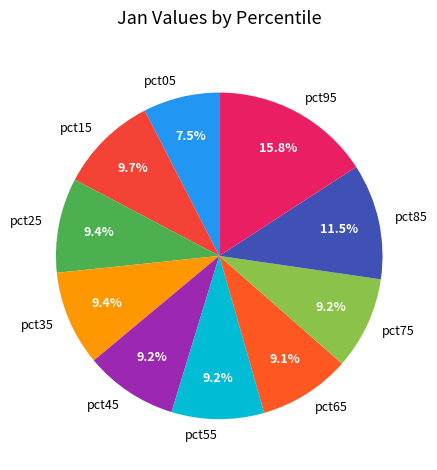

Count the number of slices in the pie.

10